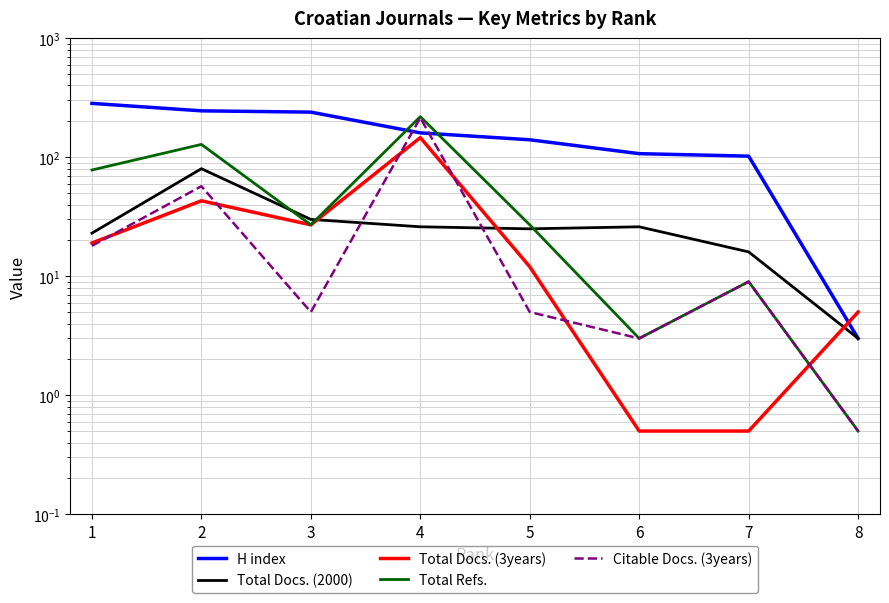

Where is Total Docs. (2000) nearest to the value 41?

3